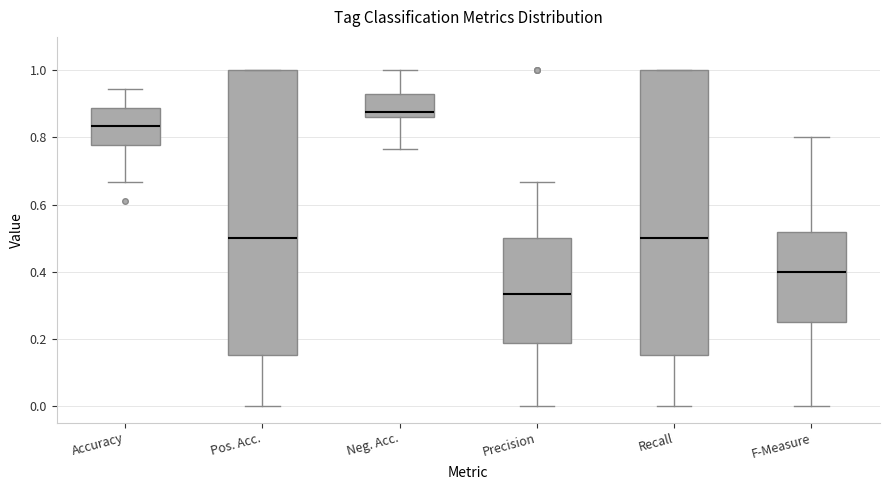

Reading left to right, transcribe this box plot: for each box, give where its median line is, the range the box spans, and where its two whiskers end, as read against the y-axis. The values are not printed on the chart, so give them approximately, as read against the axis.

Accuracy: median 0.84, box 0.78 to 0.88, whiskers 0.66 to 0.94
Pos. Acc.: median 0.50, box 0.16 to 1.00, whiskers 0.00 to 1.00
Neg. Acc.: median 0.88, box 0.86 to 0.92, whiskers 0.76 to 1.00
Precision: median 0.34, box 0.18 to 0.50, whiskers 0.00 to 0.66
Recall: median 0.50, box 0.16 to 1.00, whiskers 0.00 to 1.00
F-Measure: median 0.40, box 0.24 to 0.52, whiskers 0.00 to 0.80